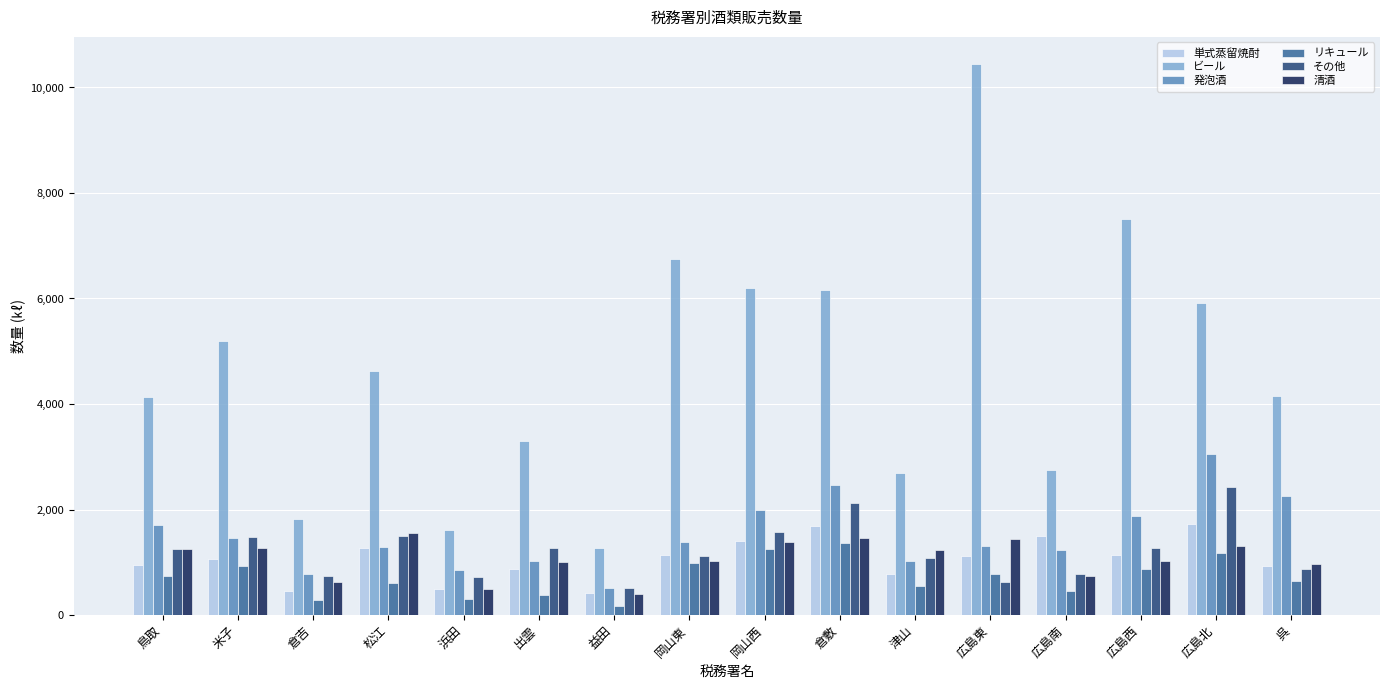

Rank the series at 広島北 from highest to lowest value.

ビール, 発泡酒, その他, 単式蒸留焼酎, 清酒, リキュール